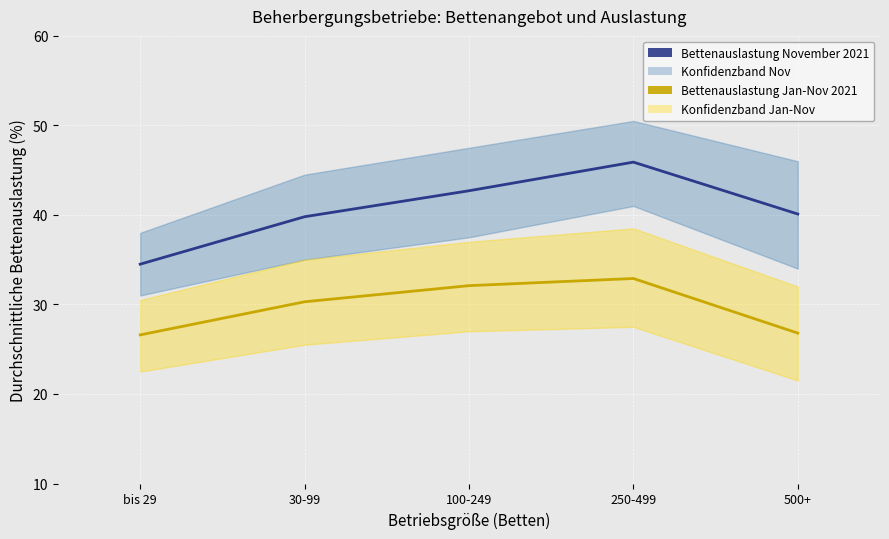

Reading left to right, list all the values displayed in this chart.

Bettenauslastung November 2021: bis 29=34.5	30-99=39.8	100-249=42.7	250-499=45.9	500+=40.1
Bettenauslastung Jan-Nov 2021: bis 29=26.6	30-99=30.3	100-249=32.1	250-499=32.9	500+=26.8